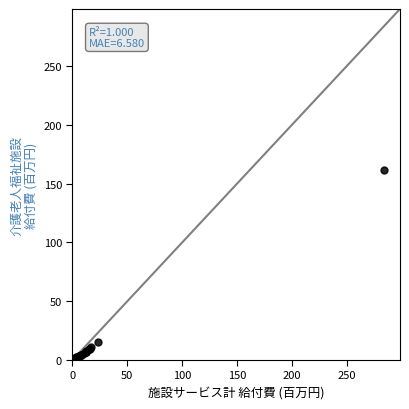

What Y value in the scatter plot is closest to 81?

15.7